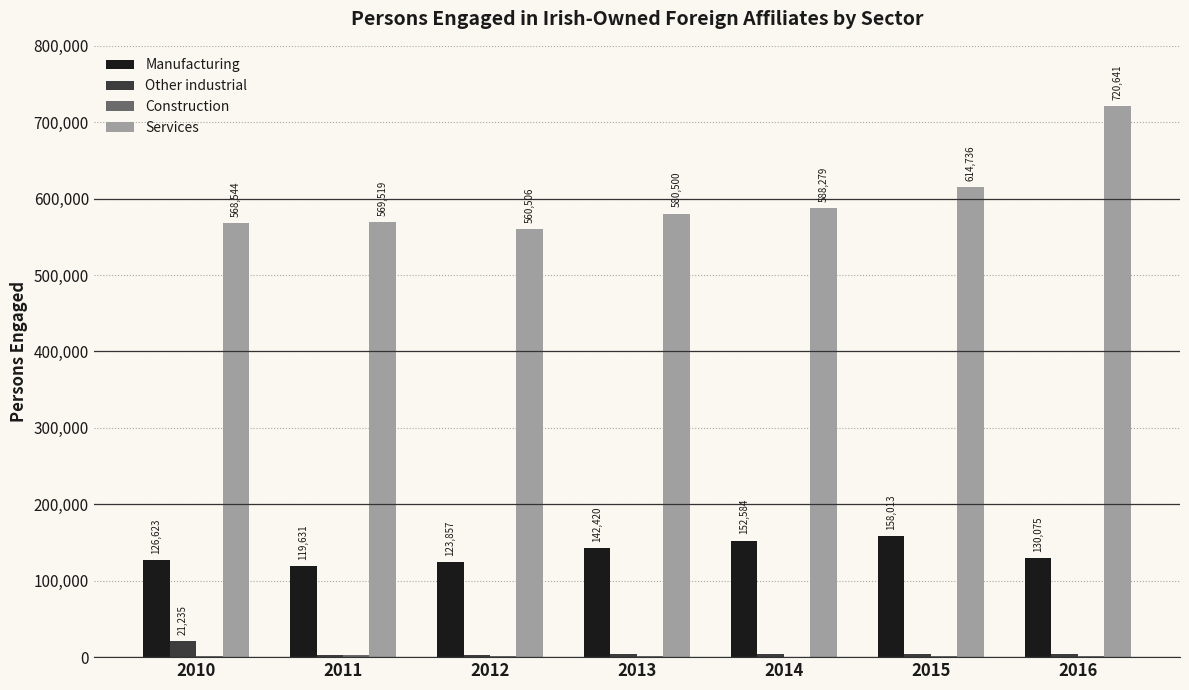

Which series changed the most between 2013 and 2014?

Manufacturing